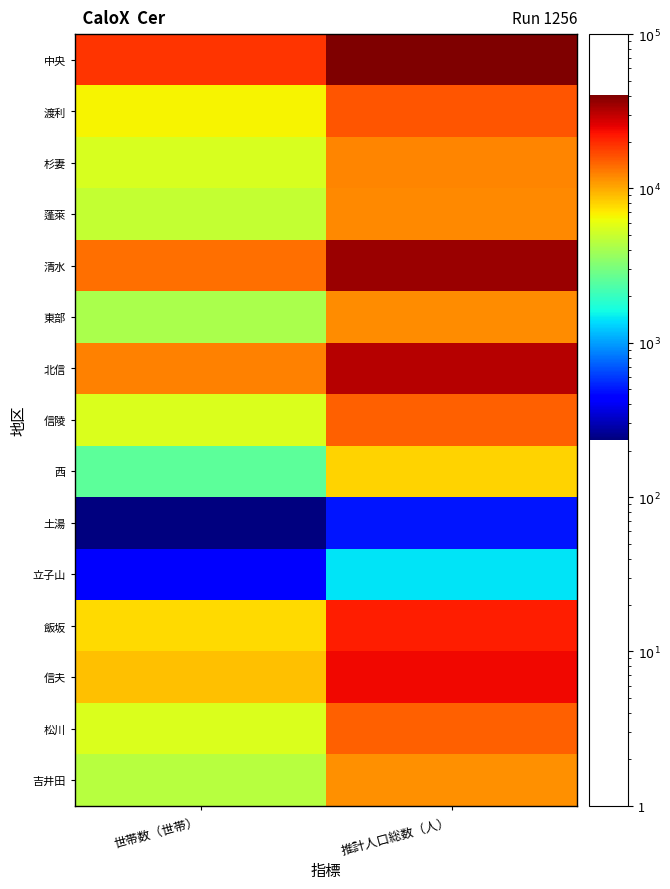

Reading right to left, list all the values displayed in this chart.

中央: 推計人口総数（人）=40383	世帯数（世帯）=19064
渡利: 推計人口総数（人）=15789	世帯数（世帯）=6658
杉妻: 推計人口総数（人）=12230	世帯数（世帯）=5508
蓬萊: 推計人口総数（人）=11951	世帯数（世帯）=4844
清水: 推計人口総数（人）=35647	世帯数（世帯）=13841
東部: 推計人口総数（人）=11766	世帯数（世帯）=4087
北信: 推計人口総数（人）=31365	世帯数（世帯）=12488
信陵: 推計人口総数（人）=14953	世帯数（世帯）=5568
西: 推計人口総数（人）=7948	世帯数（世帯）=2520
土湯: 推計人口総数（人）=500	世帯数（世帯）=235
立子山: 推計人口総数（人）=1418	世帯数（世帯）=444
飯坂: 推計人口総数（人）=21581	世帯数（世帯）=7749
信夫: 推計人口総数（人）=24234	世帯数（世帯）=8776
松川: 推計人口総数（人）=15030	世帯数（世帯）=5603
吉井田: 推計人口総数（人）=11395	世帯数（世帯）=4432